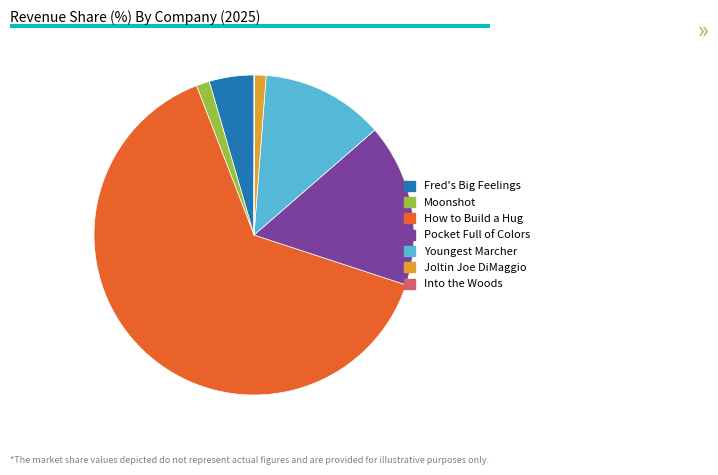

Which category accounts for the majority?

How to Build a Hug